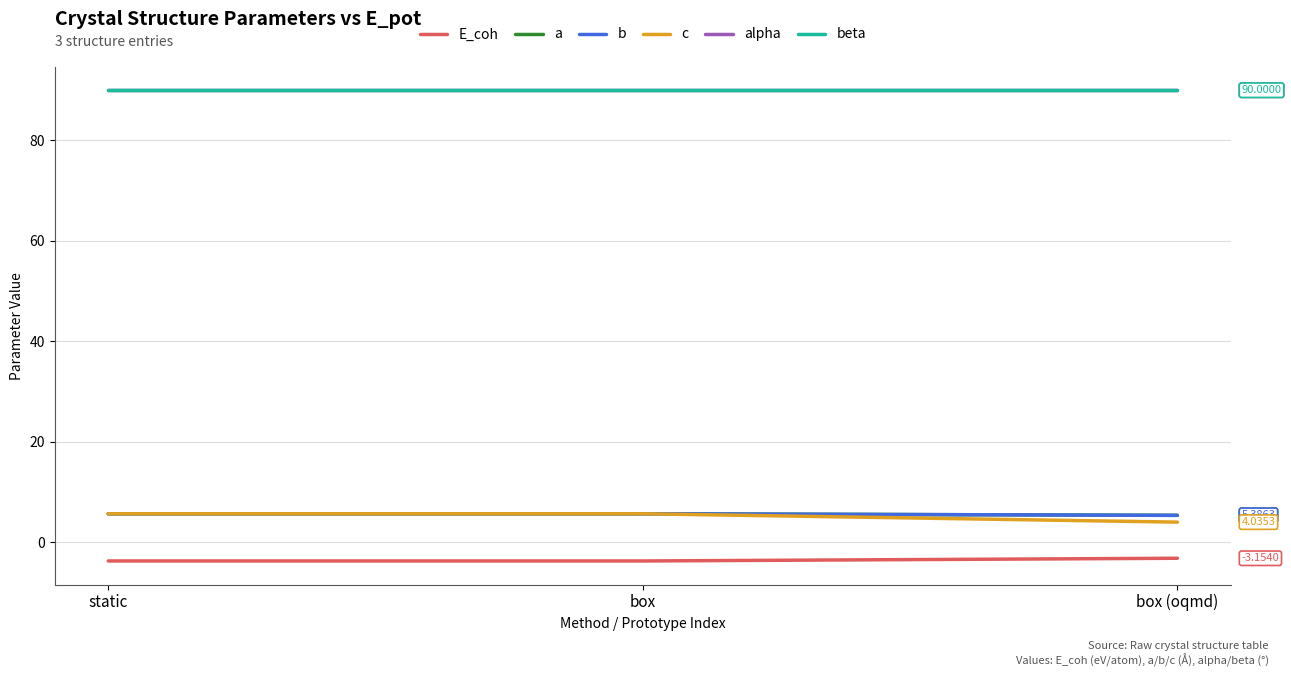

Reading right to left, list all the values displayed in this chart.

E_coh: -3.2	-3.7	-3.7
a: 5.4	5.7	5.7
b: 5.4	5.7	5.7
c: 4.0	5.7	5.7
alpha: 90.0	90.0	90.0
beta: 90.0	90.0	90.0